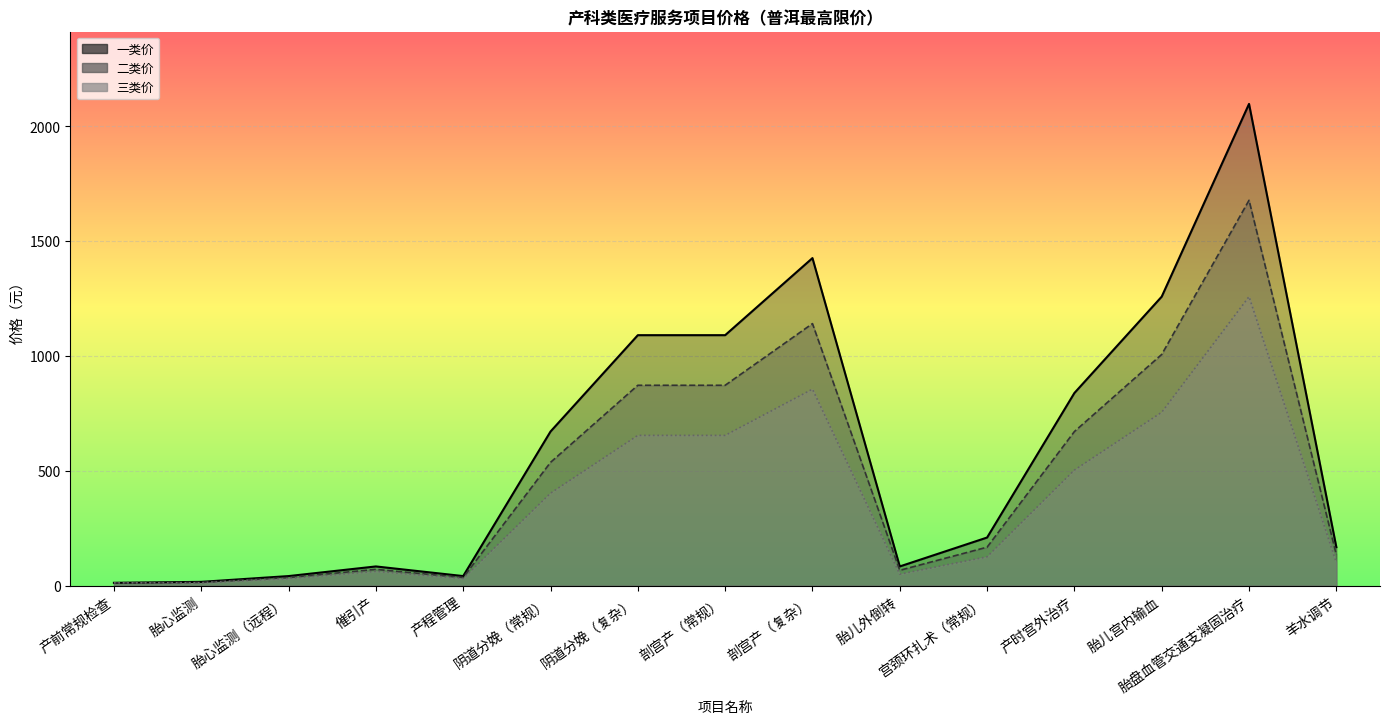

How many values in the 二类价 series exceed 167?

8